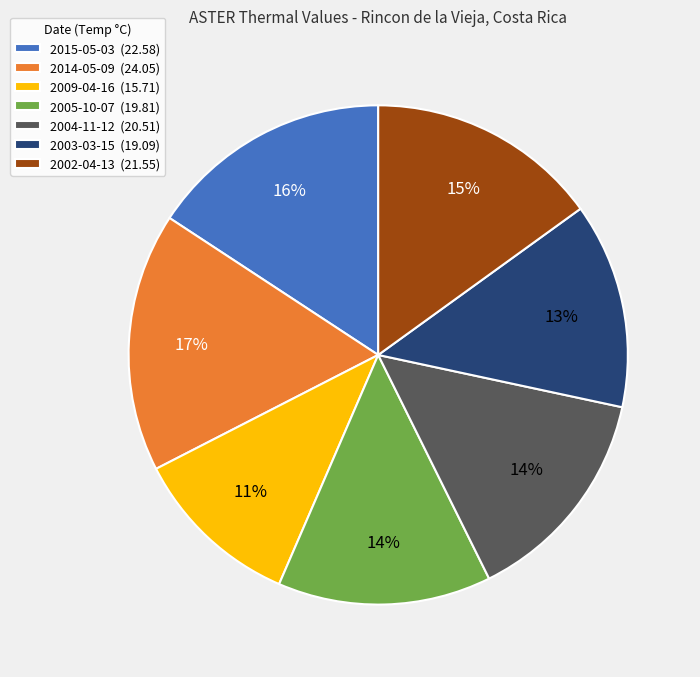

To the nearest percent, what portion does 2009-04-16 represent?

11%